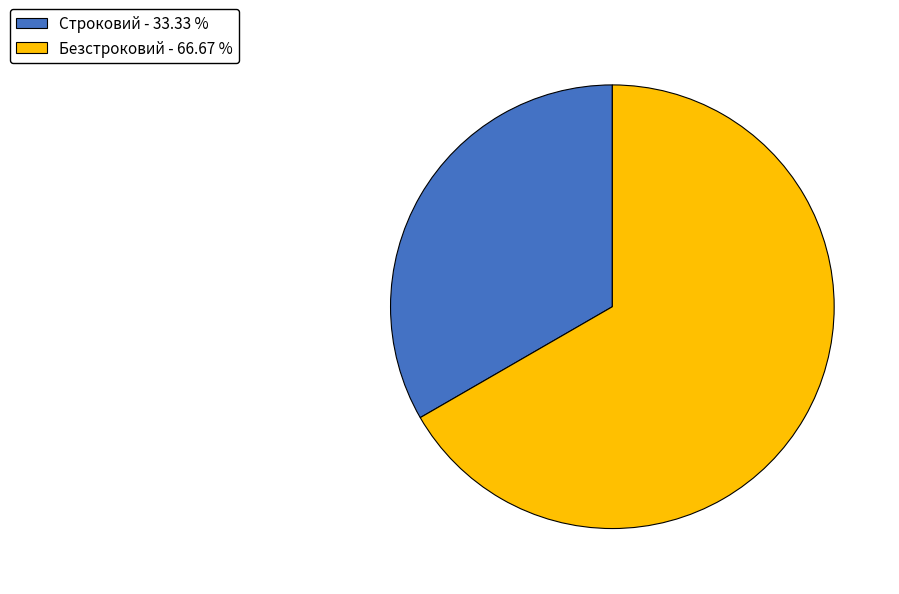

Is it true that Безстроковий is 67% of the pie?

True